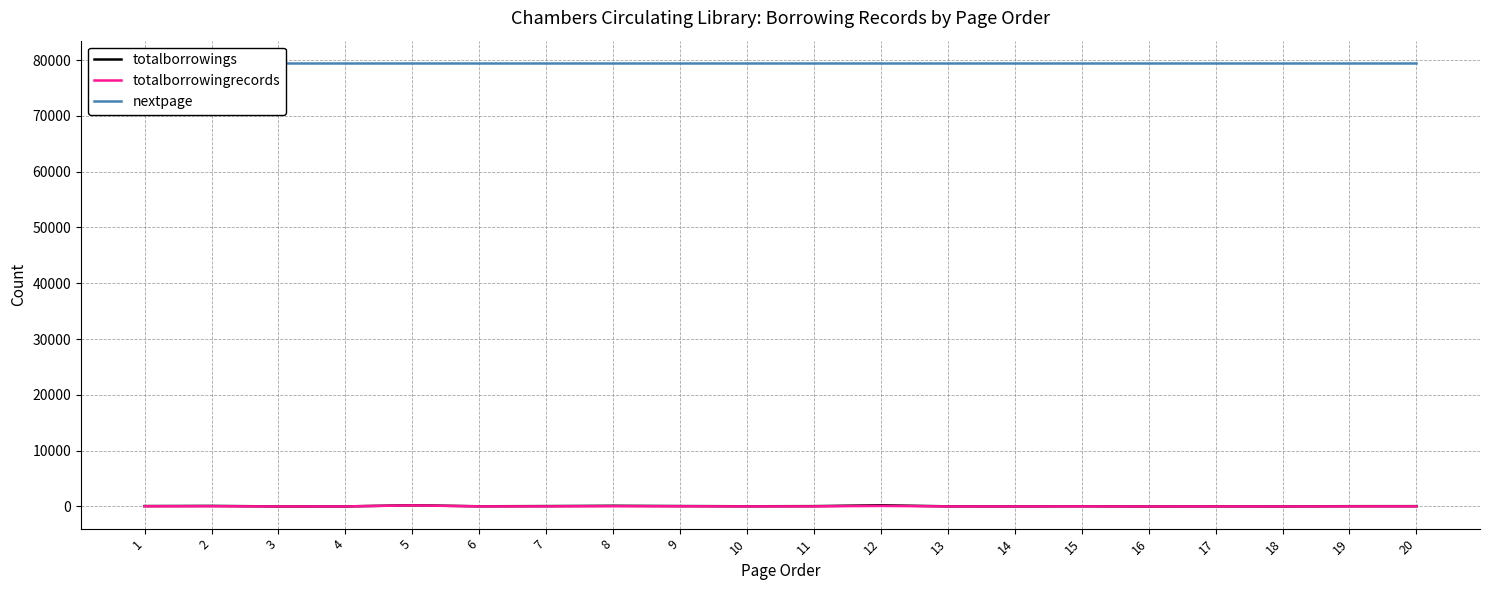

At which category is the sum across all series the highest?

5